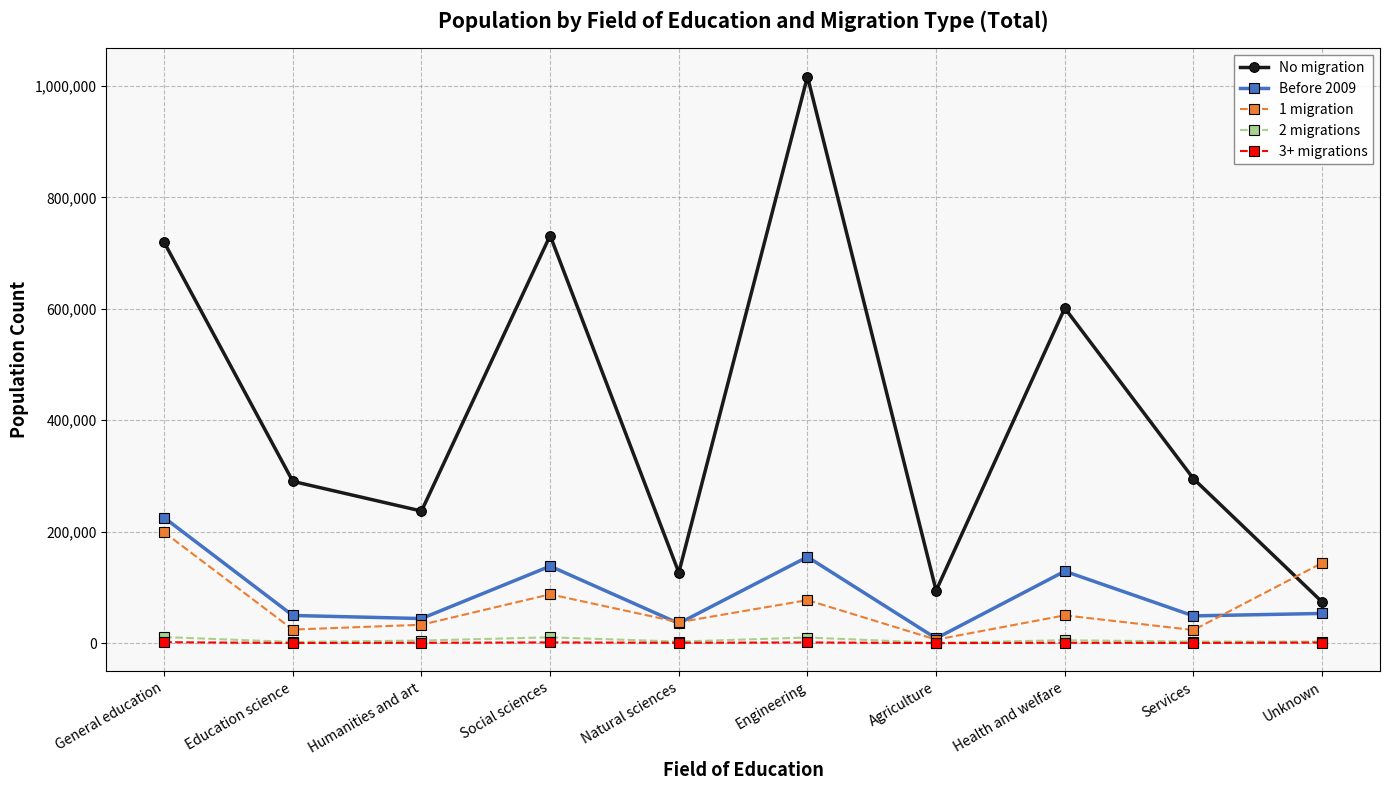

At which label does Before 2009 first exceed 53261?

General education